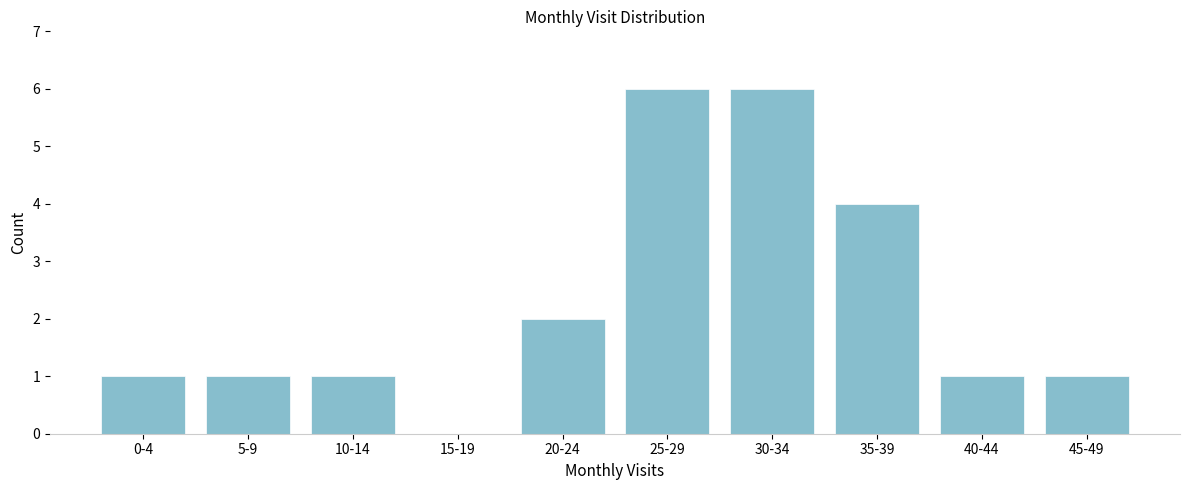

Reading left to right, extract all data points from this chart.

0-4=1	5-9=1	10-14=1	15-19=0	20-24=2	25-29=6	30-34=6	35-39=4	40-44=1	45-49=1